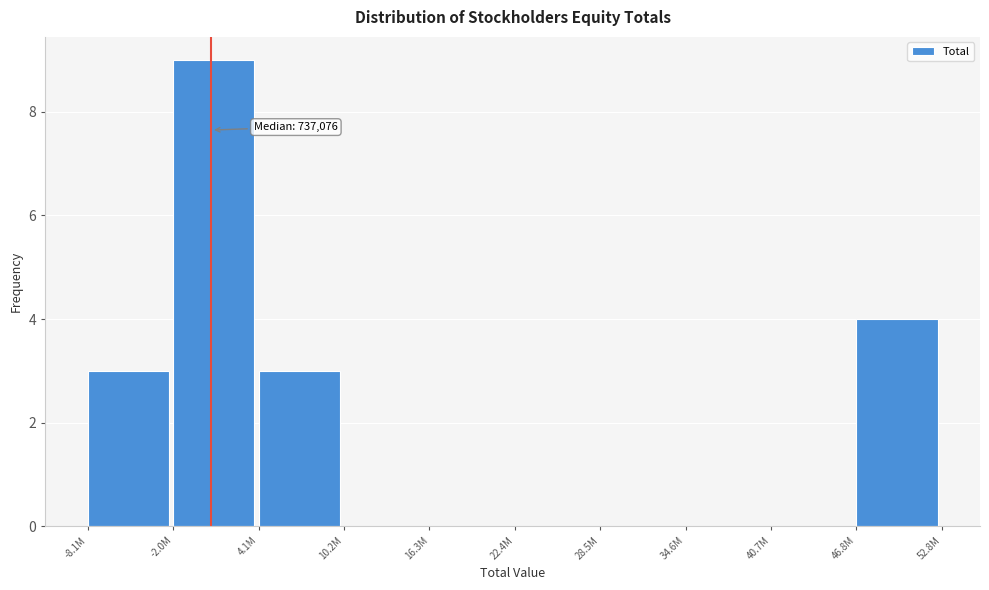

Reading left to right, what are all the values shown in this chart?

-8.1M=3	-2.0M=9	4.1M=3	10.2M=0	16.3M=0	22.4M=0	28.5M=0	34.6M=0	40.7M=0	46.8M=4